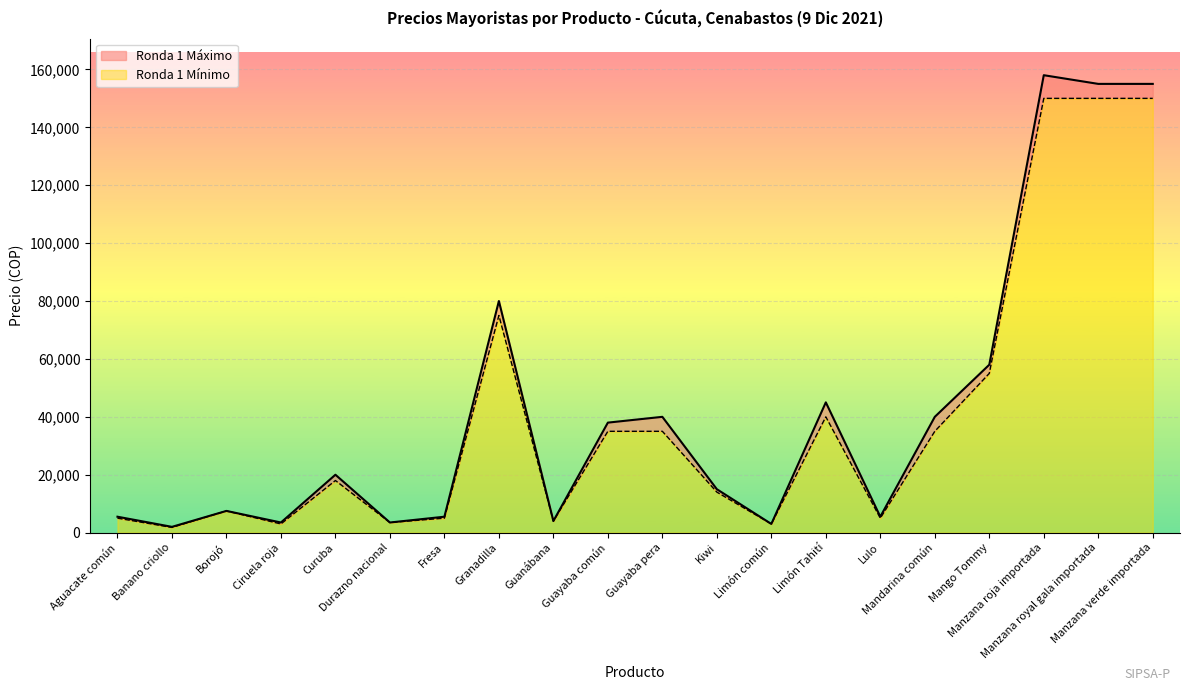

Does the chart display data point markers on the line(s)?

No